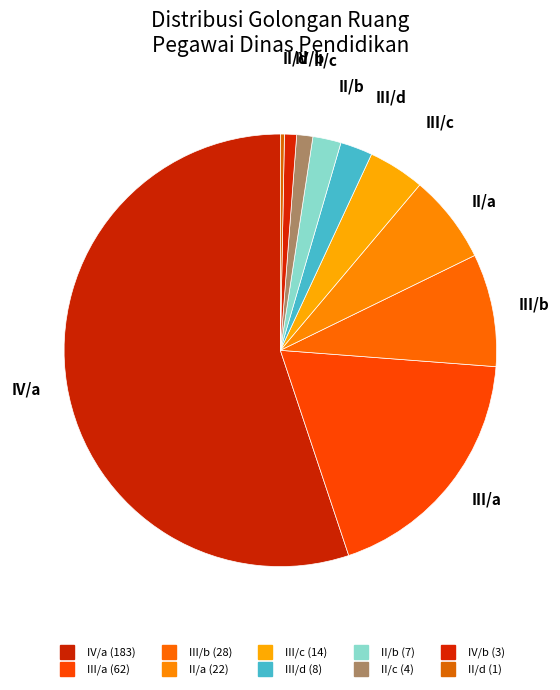

How many slices are in this pie chart?

10